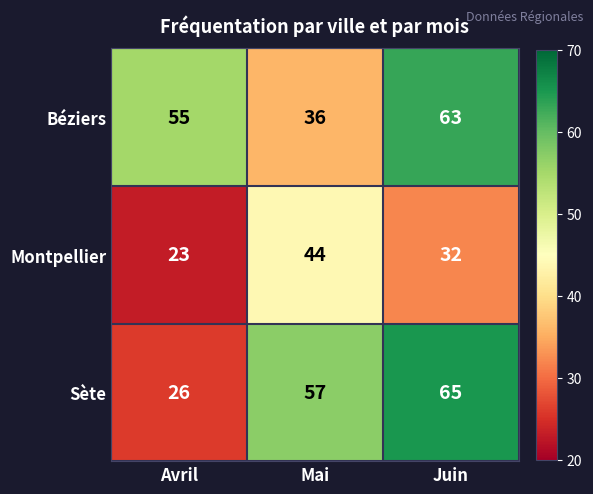

List the series in order of their peak value, lowest first.

Montpellier, Béziers, Sète